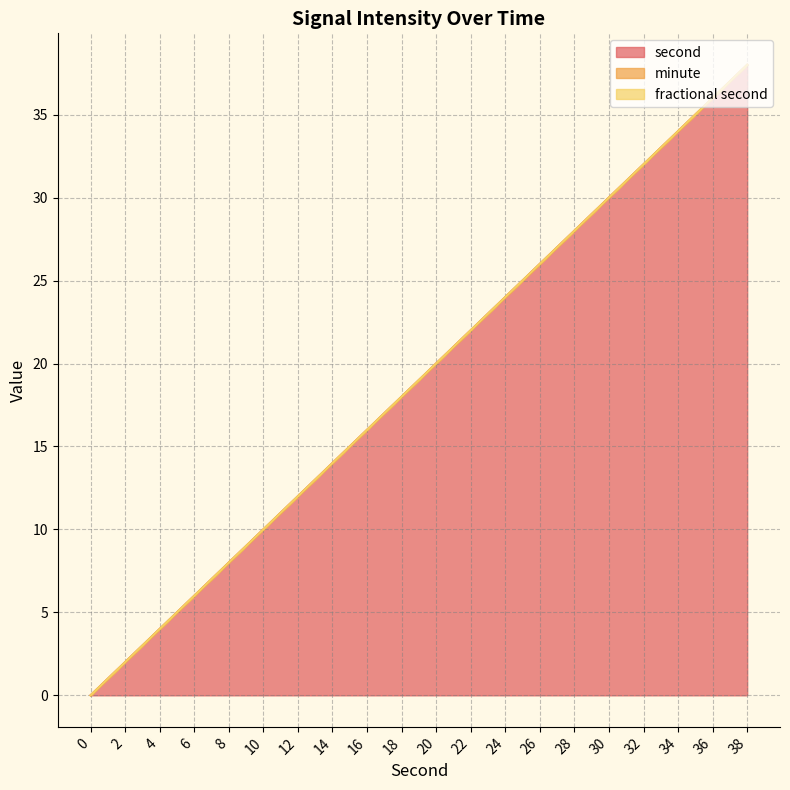

Is it true that minute equals 0 at 36?

True